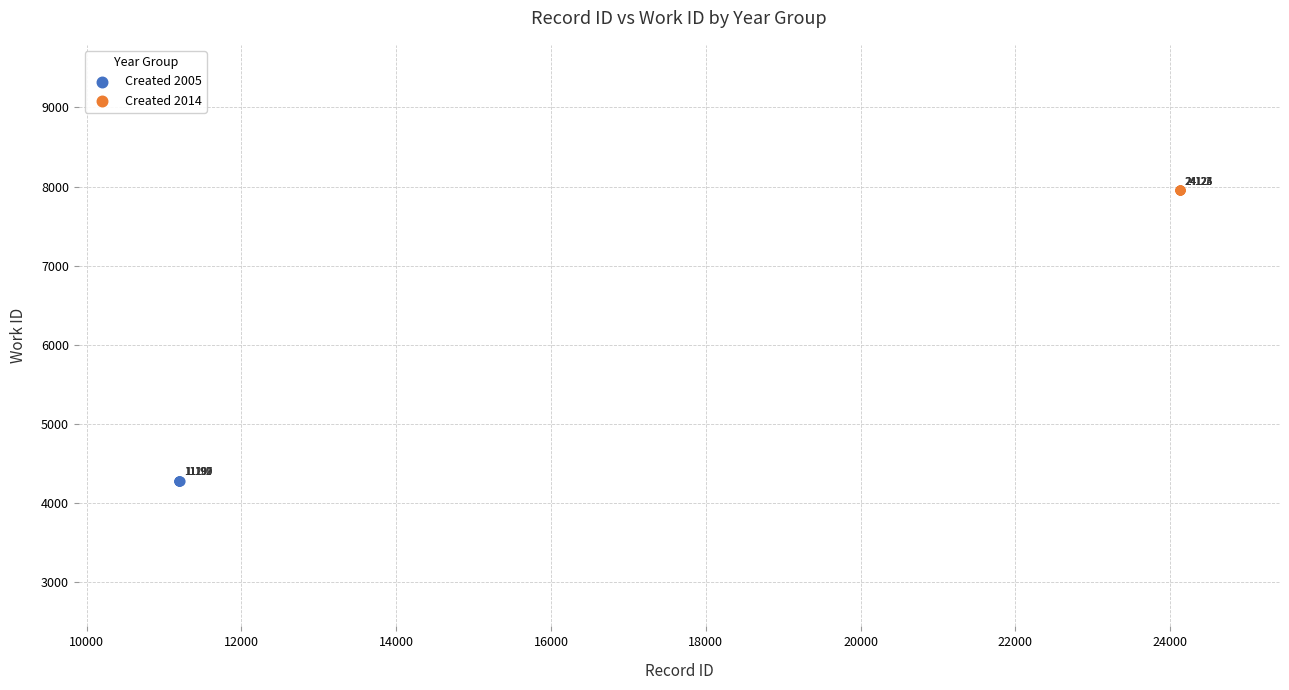

Which series reaches the maximum Y coordinate?

Created 2014